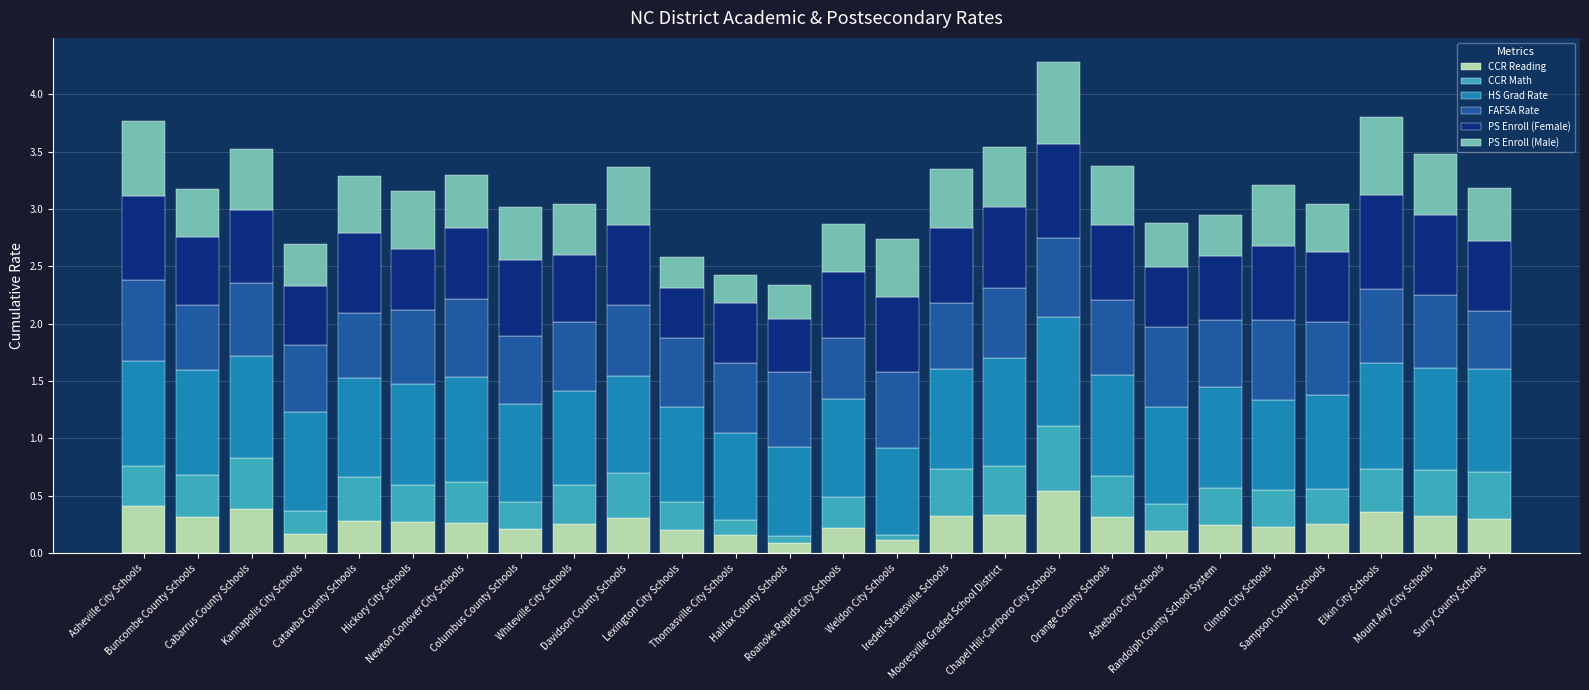

What are all the series names shown in the legend?

CCR Reading, CCR Math, HS Grad Rate, FAFSA Rate, PS Enroll (Female), PS Enroll (Male)